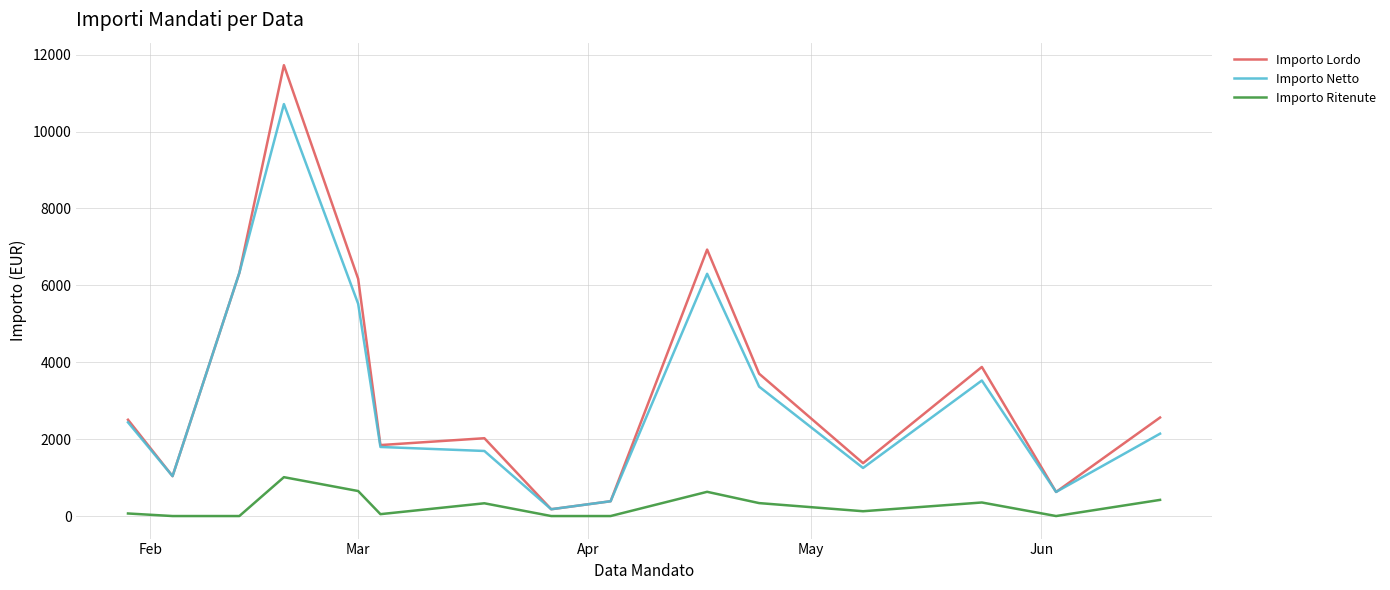

What is the highest value of the Importo Netto series?

10714.1